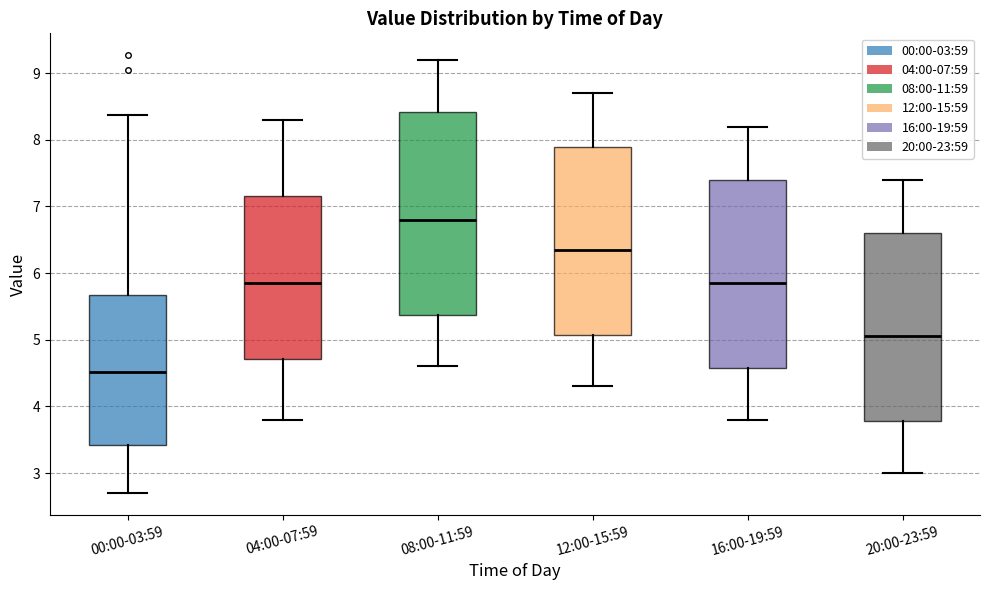

Reading left to right, read every box against the y-axis: the position of its median line, the range the box covers, and the ends of its whiskers. The values are not printed on the chart, so give them approximately, as read against the axis.

00:00-03:59: median 4.5, box 3.4 to 5.7, whiskers 2.7 to 8.4
04:00-07:59: median 5.9, box 4.7 to 7.2, whiskers 3.8 to 8.3
08:00-11:59: median 6.8, box 5.4 to 8.4, whiskers 4.6 to 9.2
12:00-15:59: median 6.4, box 5.1 to 7.9, whiskers 4.3 to 8.7
16:00-19:59: median 5.9, box 4.6 to 7.4, whiskers 3.8 to 8.2
20:00-23:59: median 5.1, box 3.8 to 6.6, whiskers 3.0 to 7.4